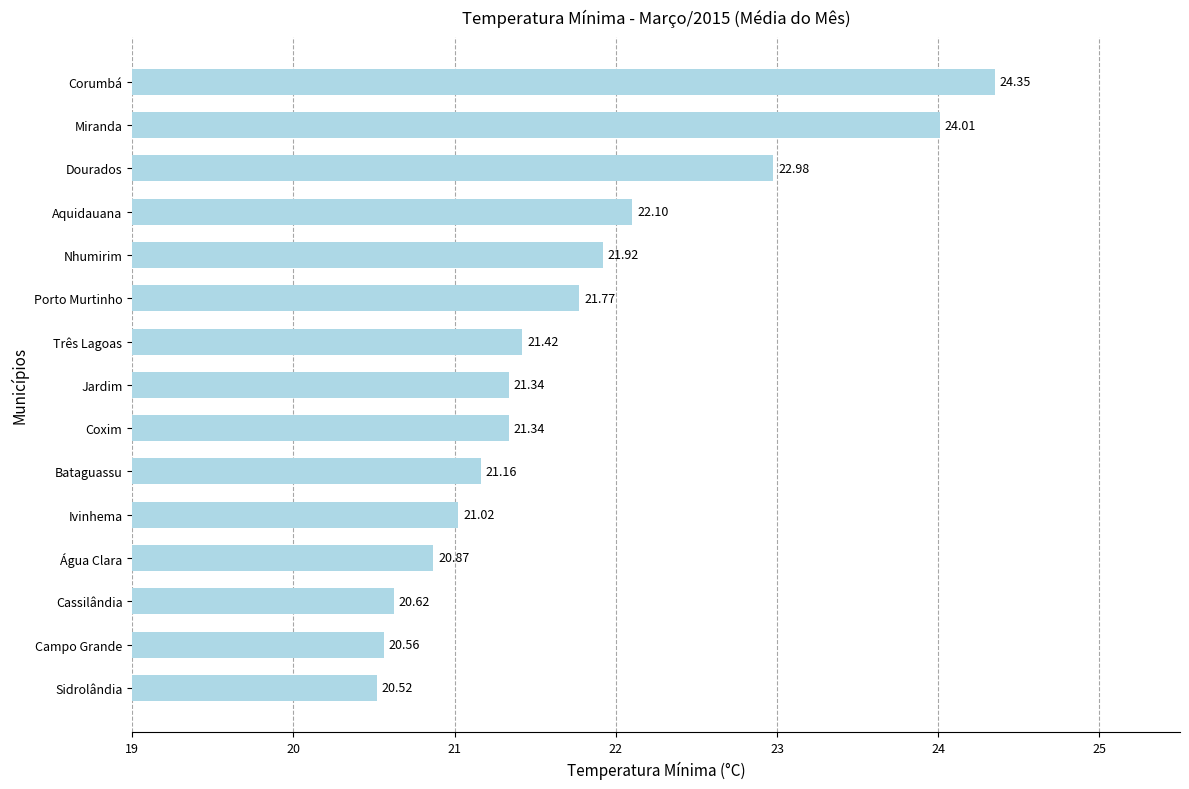

Count the number of categories in the chart.

15